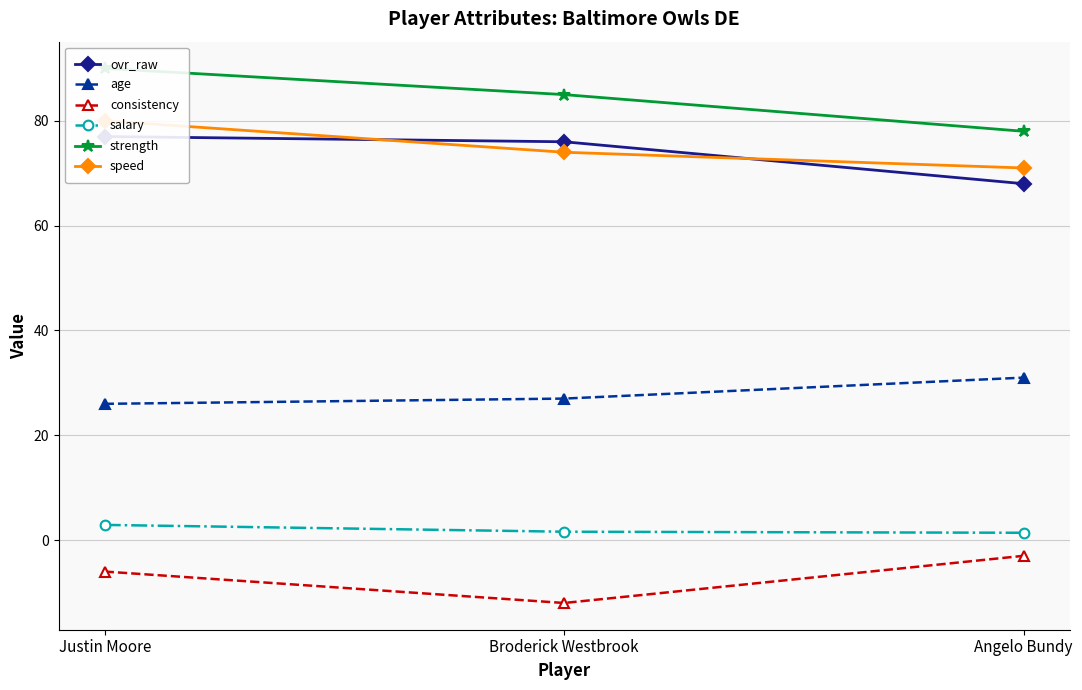

How many lines are shown in the chart?

6